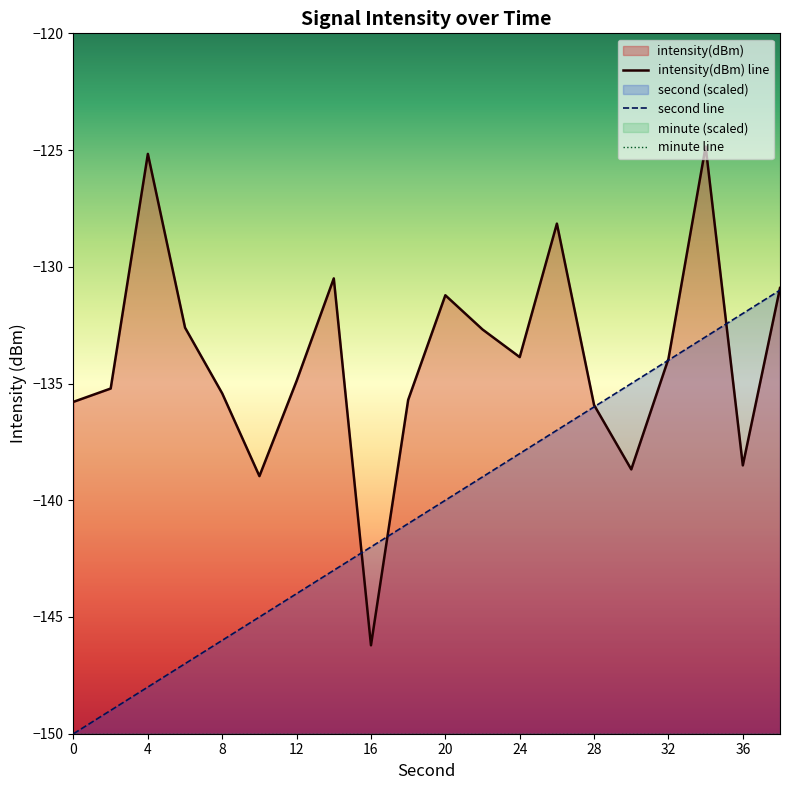

What is the maximum value for second line?

-131